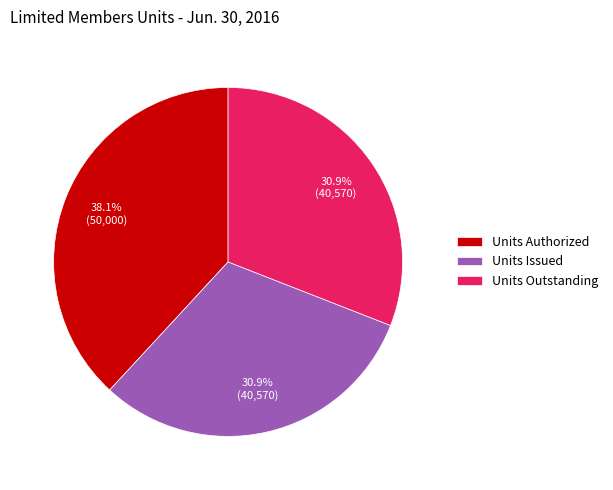

What is the largest slice in the pie chart?

Units Authorized